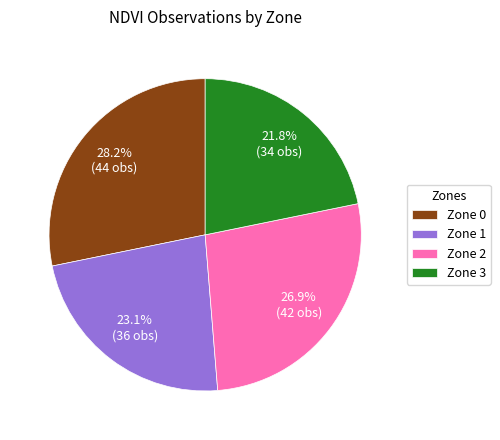

What is the smallest slice in the pie chart?

Zone 3